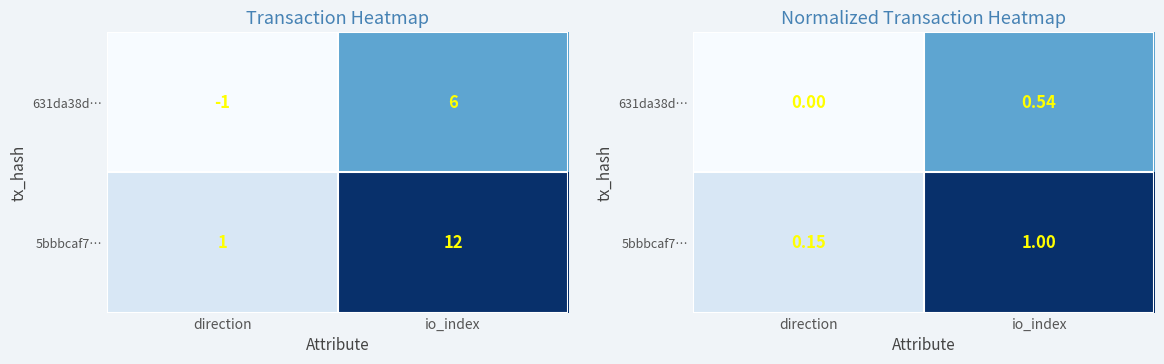

Which has a higher value, direction or io_index?

io_index